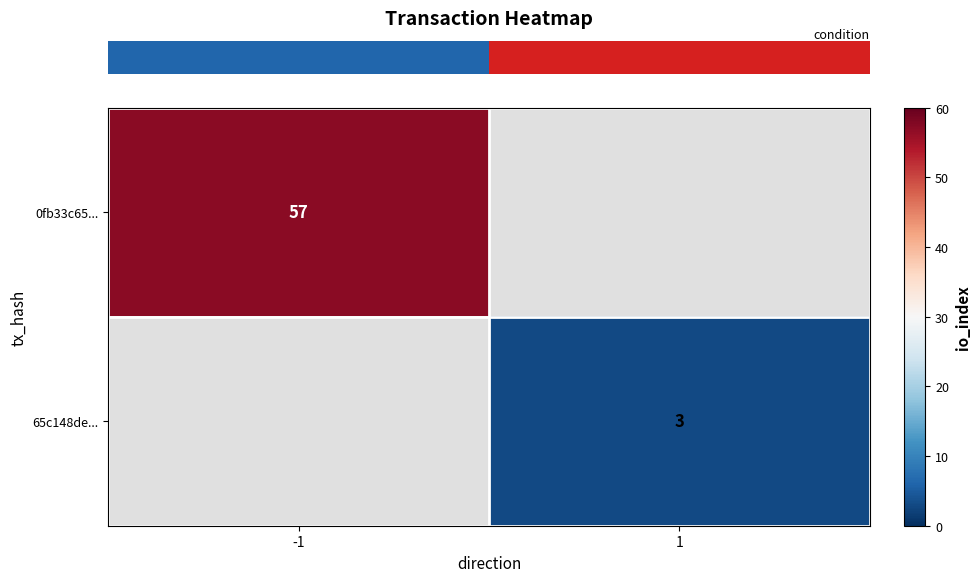

True or false: row_0 has a value of 57.0 at -1.

True